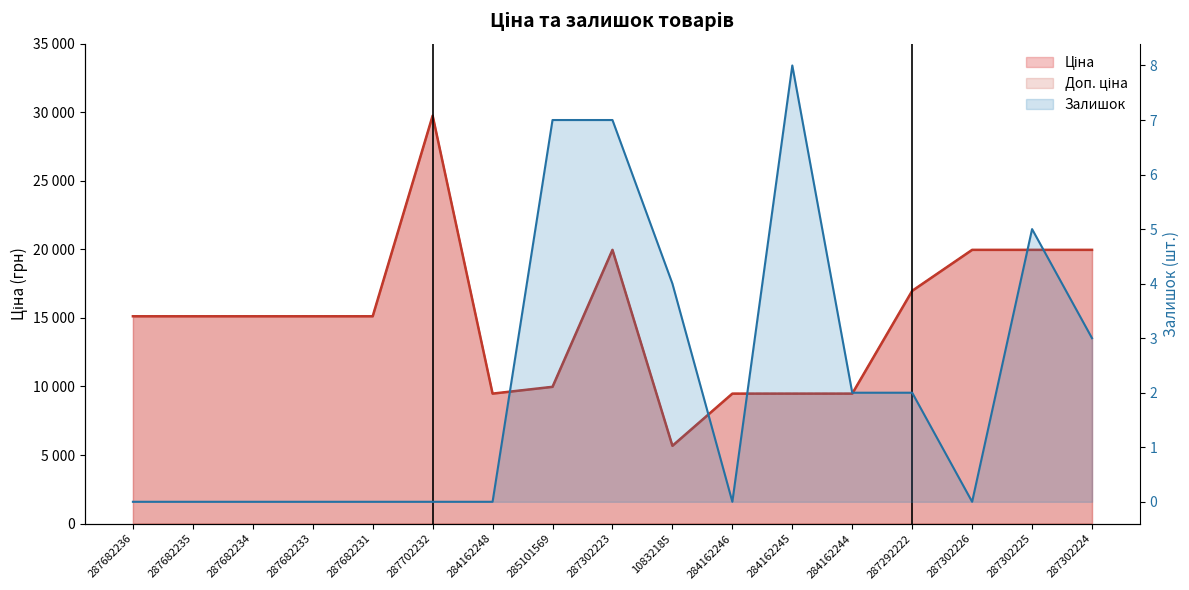

Is the value of Залишок at 284162245 greater than the value of Ціна at 287682231?

No